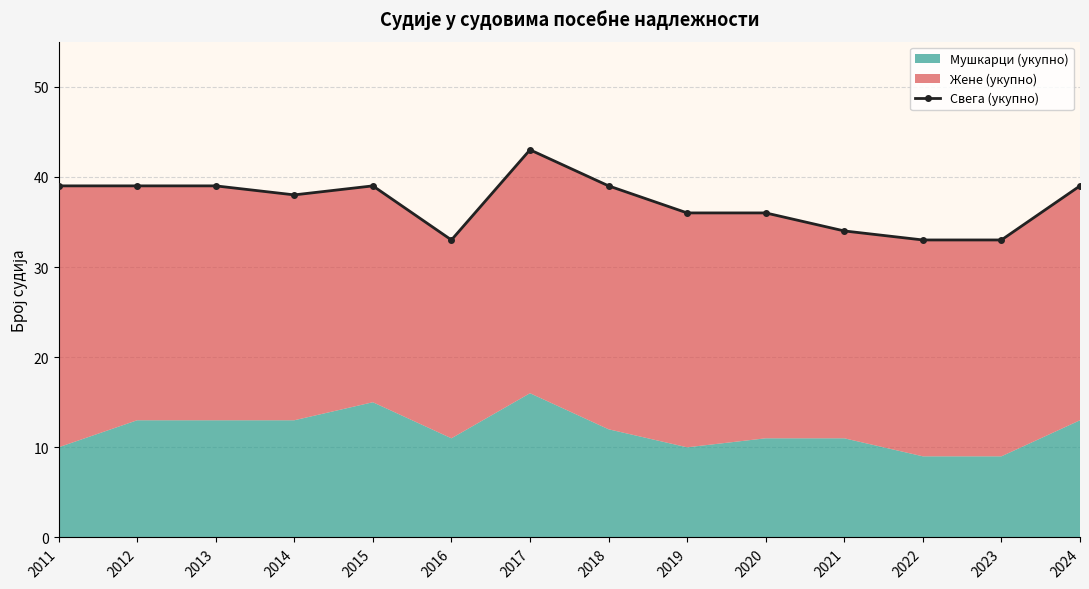

List the labels in order of value, largest first.

2017, 2011, 2012, 2013, 2015, 2018, 2024, 2014, 2019, 2020, 2021, 2016, 2022, 2023